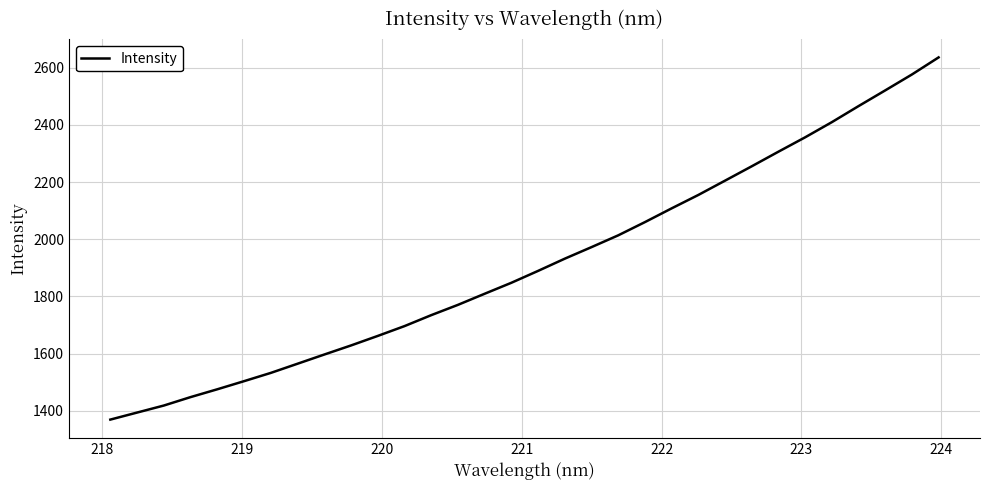

What is the smallest value displayed?

1368.7